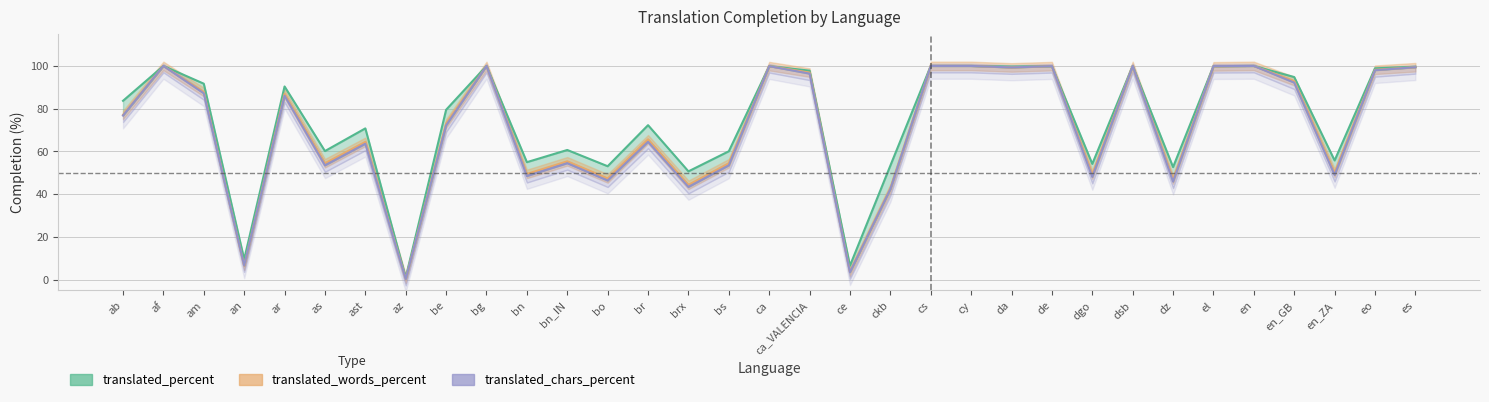

What is the approximate value of translated_percent at cs?

100.0